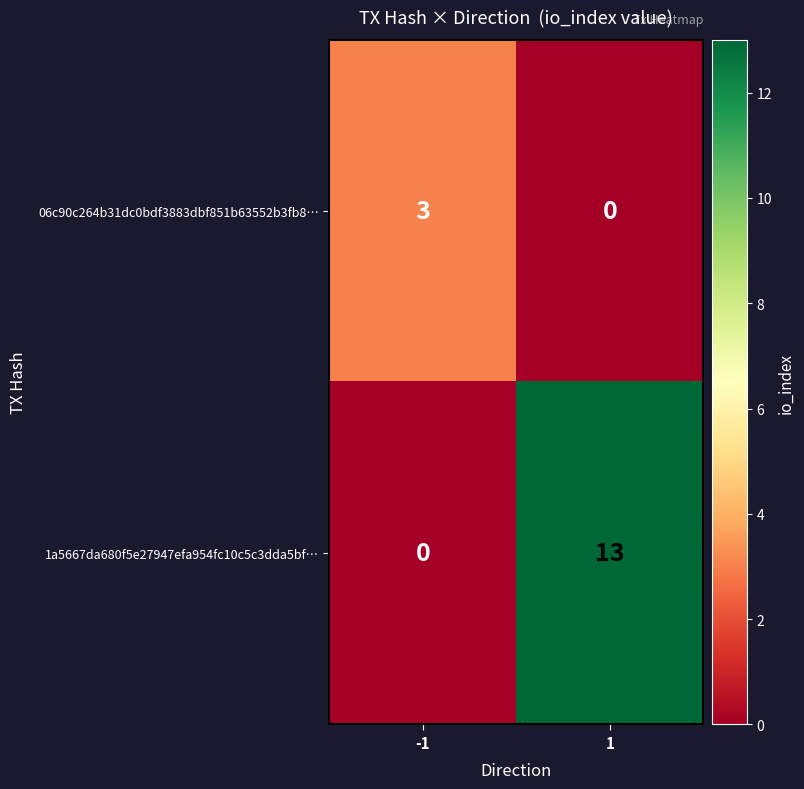

True or false: 06c90c264b31dc0bdf3883dbf851b63552b3fb8… has a value of 4 at -1.

False